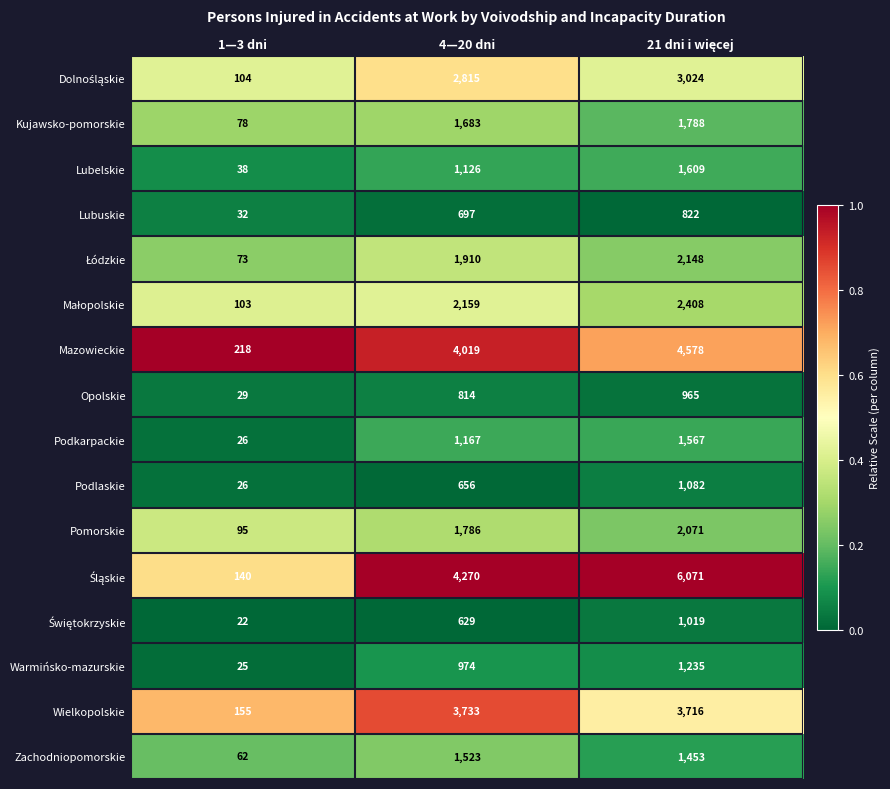

What is the total value across all series at 1—3 dni?

1226